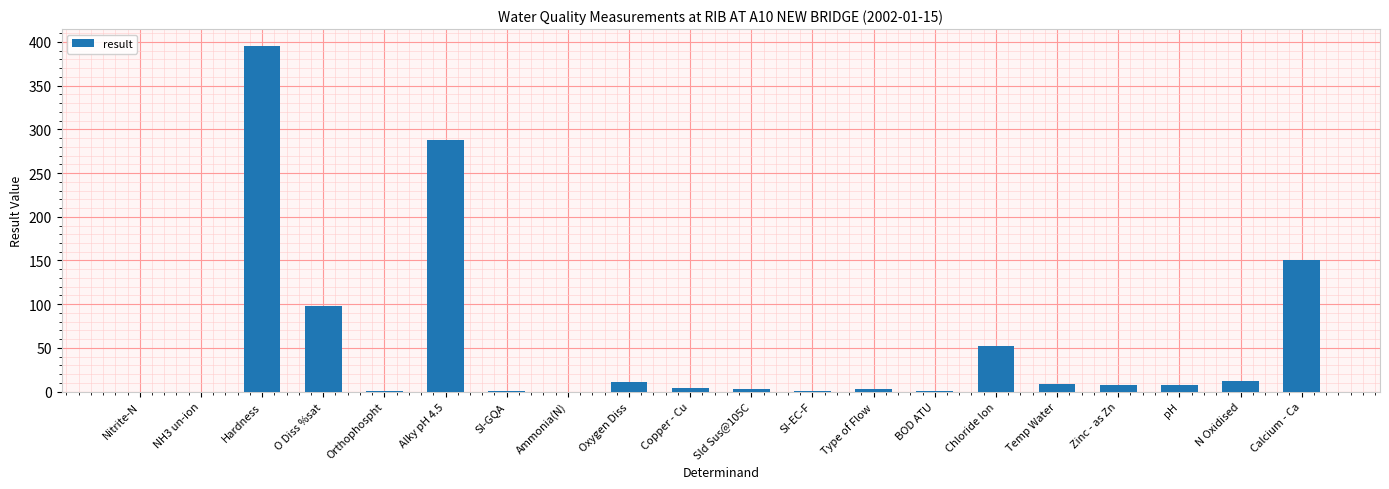

What is the sum of all values?

1045.3